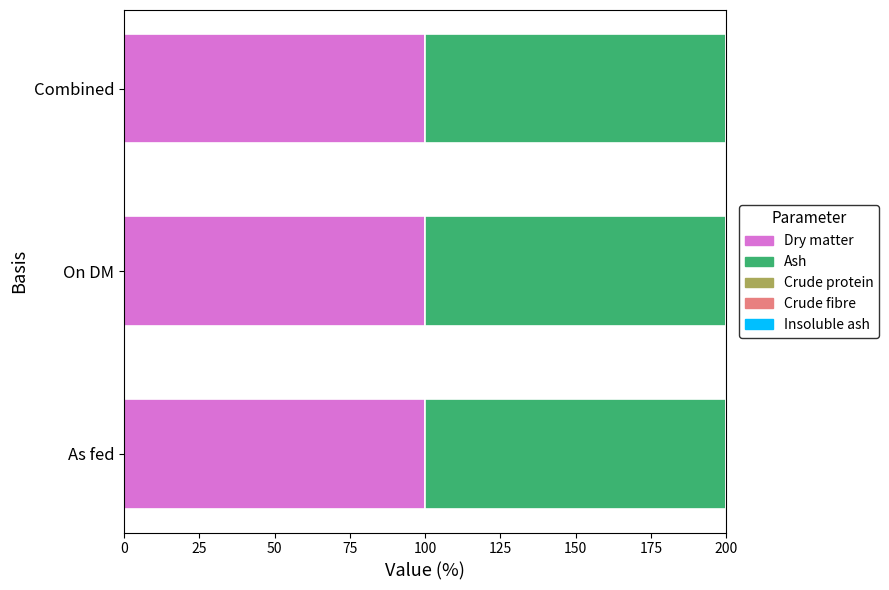

What is the total value across all series at Combined?

199.9